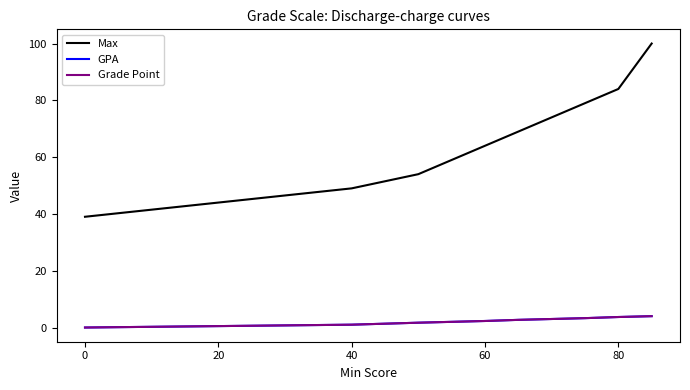

Is this an area chart (filled region under the line)?

No